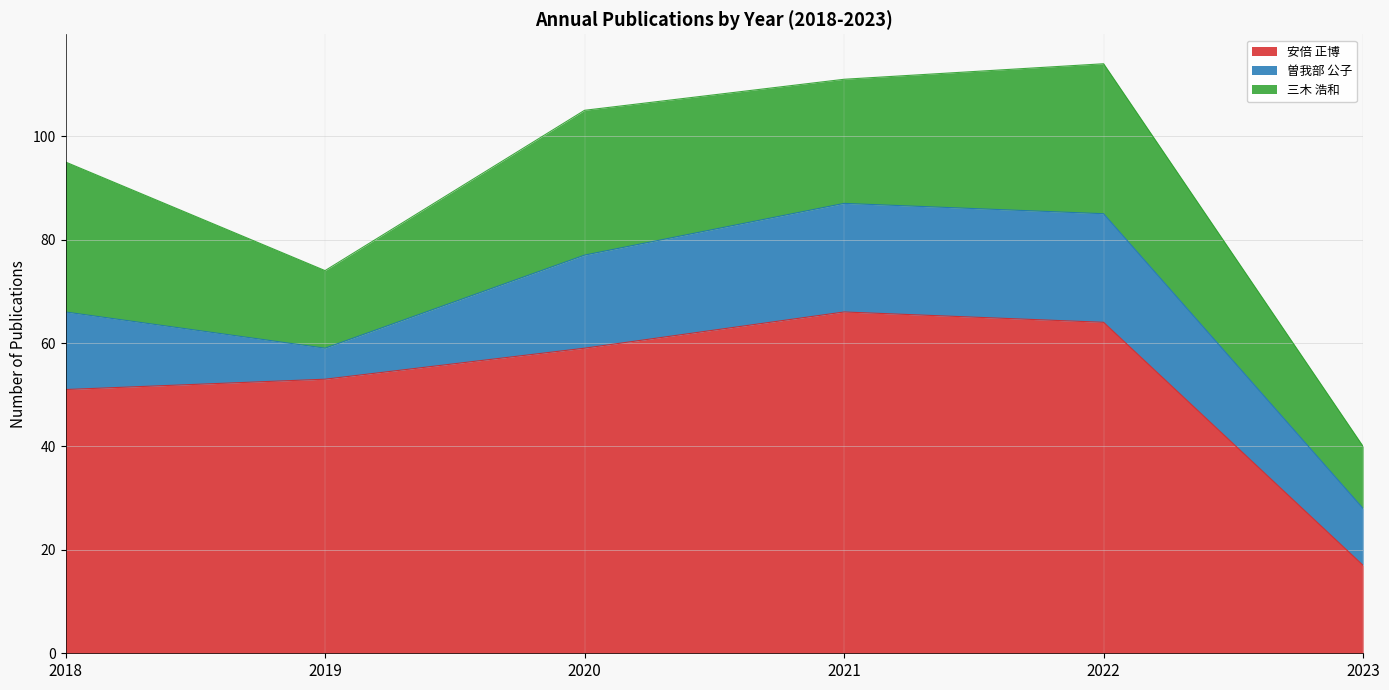

Rank the series at 2022 from highest to lowest value.

安倍 正博, 三木 浩和, 曽我部 公子